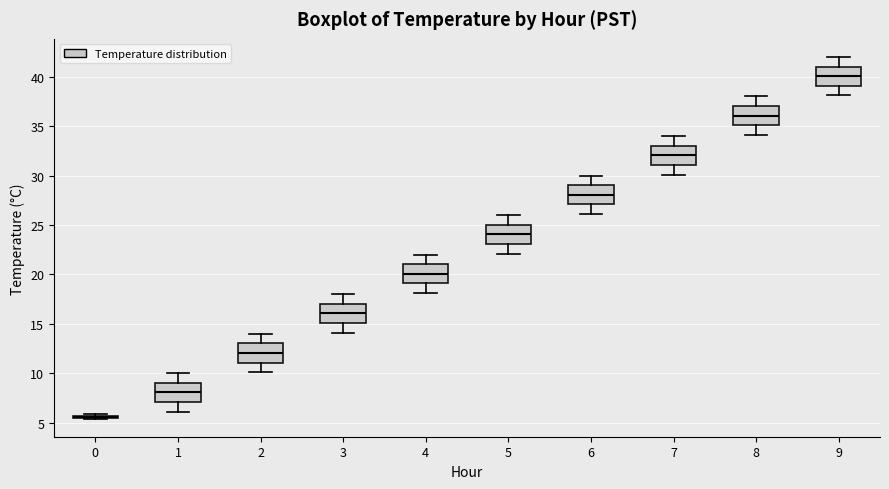

Reading left to right, read every box against the y-axis: the position of its median line, the range the box covers, and the ends of its whiskers. The values are not printed on the chart, so give them approximately, as read against the axis.

0: box collapsed to a line at 5.5, whiskers 5.5 to 6.0
1: median 8.0, box 7.0 to 9.0, whiskers 6.0 to 10.0
2: median 12.0, box 11.0 to 13.0, whiskers 10.0 to 14.0
3: median 16.0, box 15.0 to 17.0, whiskers 14.0 to 18.0
4: median 20.0, box 19.0 to 21.0, whiskers 18.0 to 22.0
5: median 24.0, box 23.0 to 25.0, whiskers 22.0 to 26.0
6: median 28.0, box 27.0 to 29.0, whiskers 26.0 to 30.0
7: median 32.0, box 31.0 to 33.0, whiskers 30.0 to 34.0
8: median 36.0, box 35.0 to 37.0, whiskers 34.0 to 38.0
9: median 40.0, box 39.0 to 41.0, whiskers 38.0 to 42.0